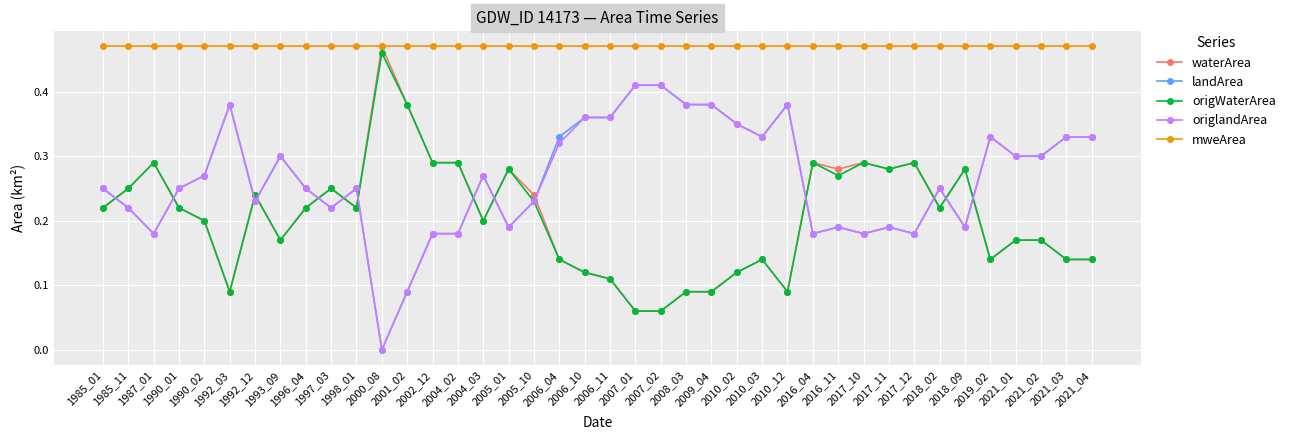

Does the chart have visible grid lines?

Yes